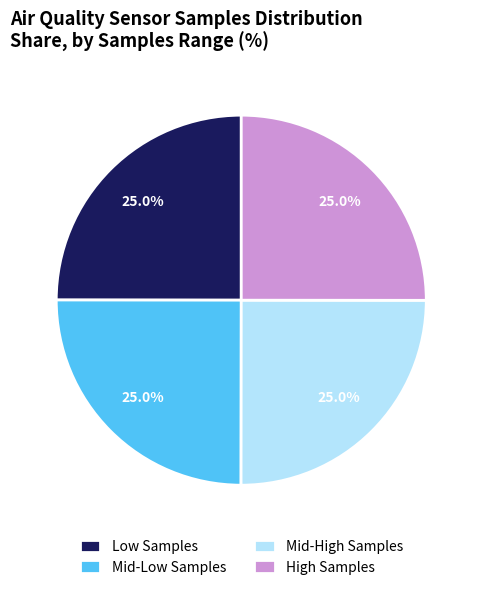

What portion of the pie excludes Low Samples?

75.0%